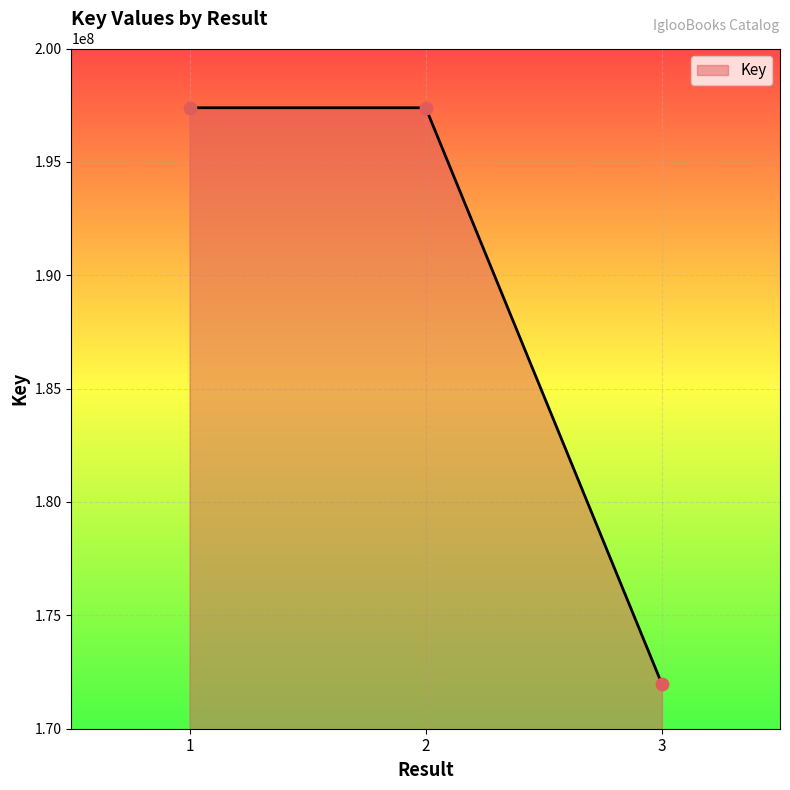

What is the change in value from 1 to 2?

+39